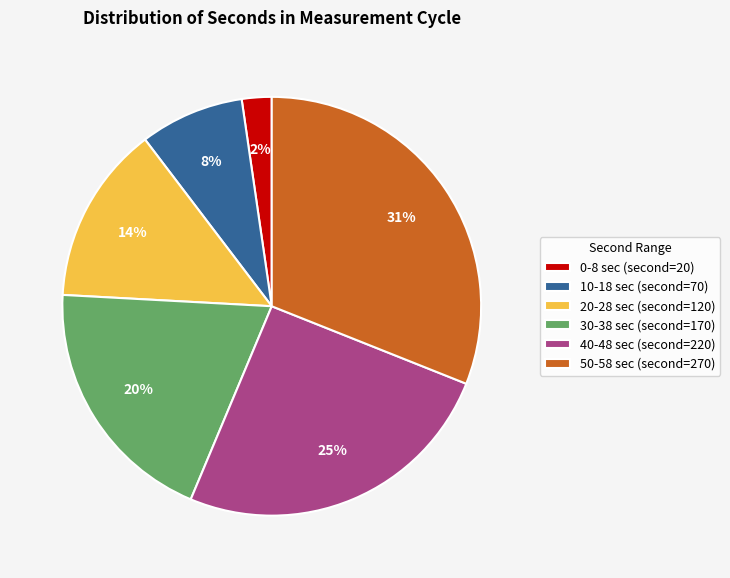

How many segments does this pie chart have?

6